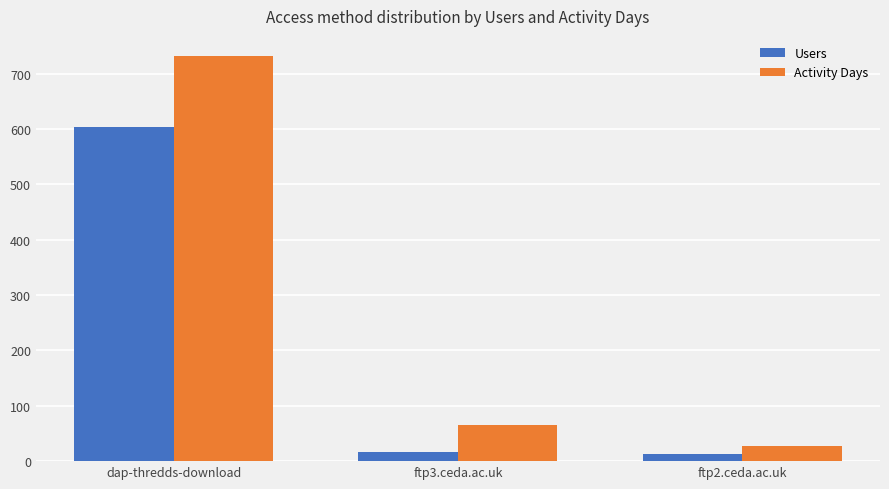

What are all the series names shown in the legend?

Users, Activity Days